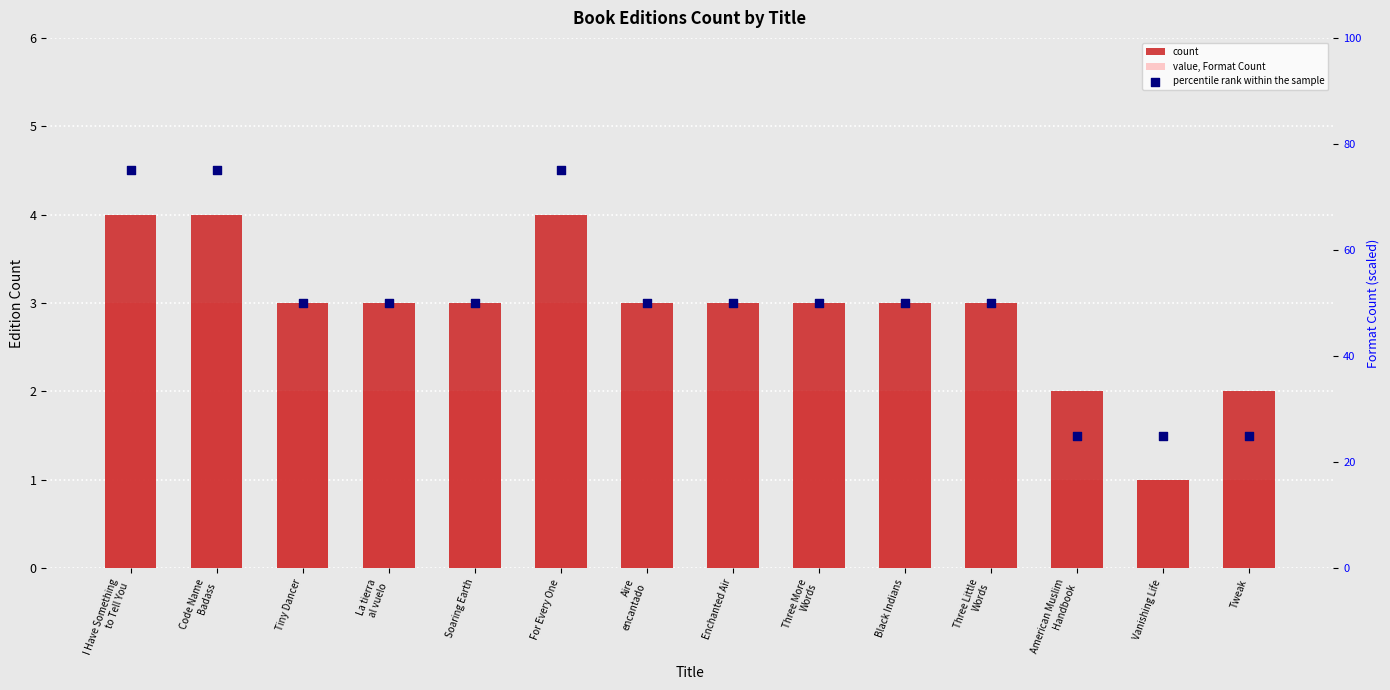

What are all the series names shown in the legend?

count, value, Format Count, percentile rank within the sample